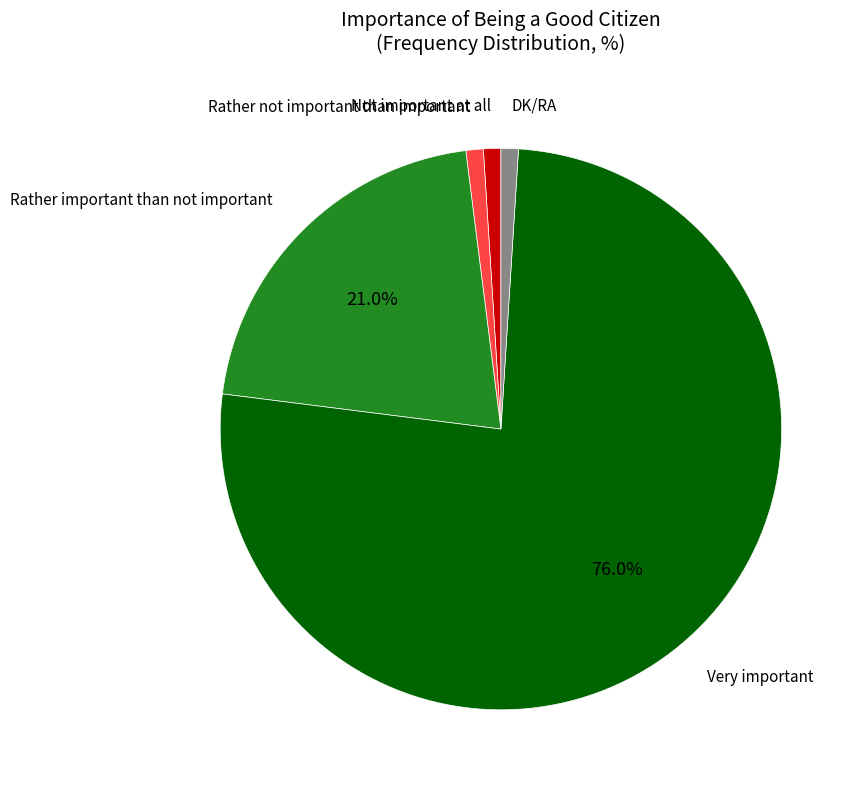

Which has a higher value, Rather important than not important or Rather not important than important?

Rather important than not important